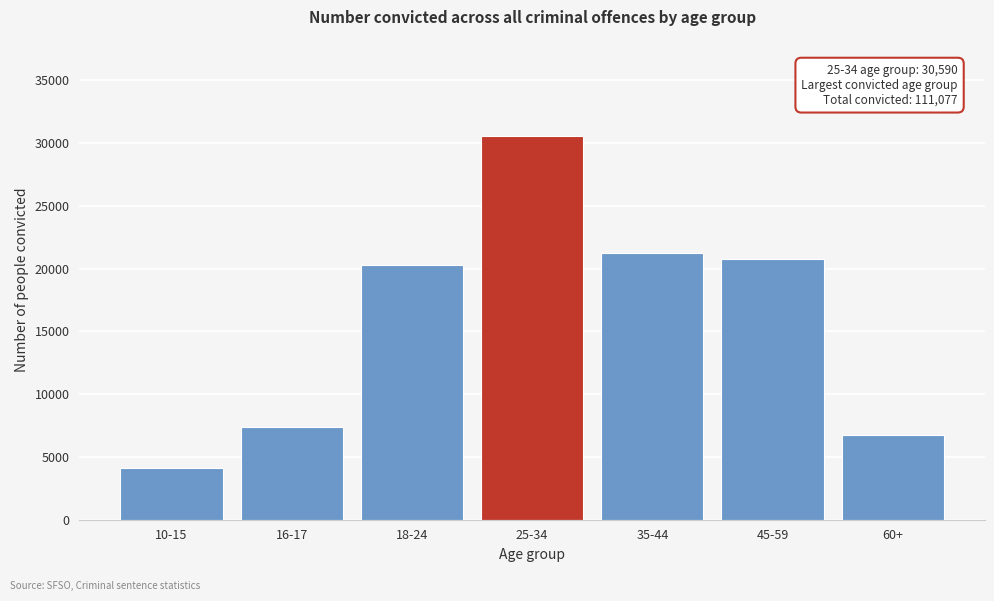

Reading left to right, list all the values displayed in this chart.

10-15=4115	16-17=7369	18-24=20268	25-34=30590	35-44=21224	45-59=20790	60+=6721